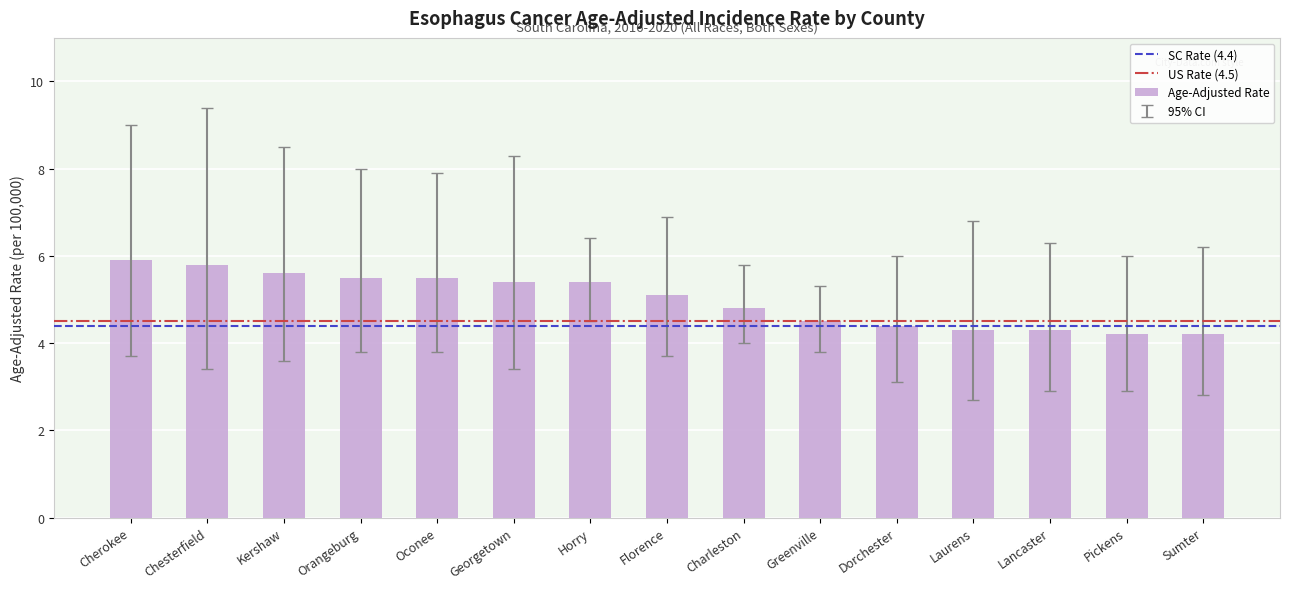

The chart shows a value of 3.2 at Orangeburg. True or false?

False